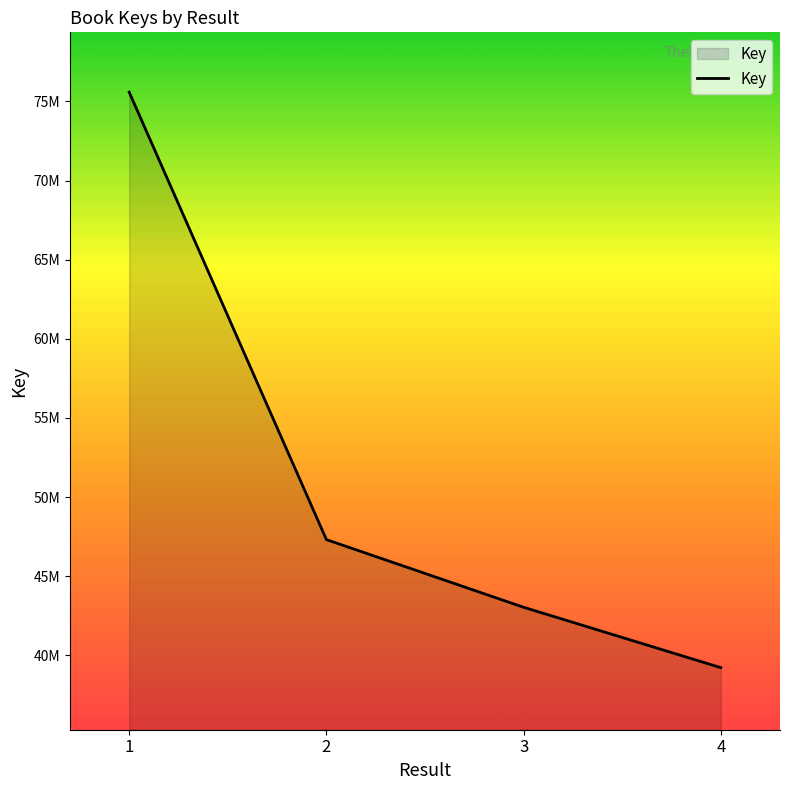

Does the chart have visible grid lines?

No